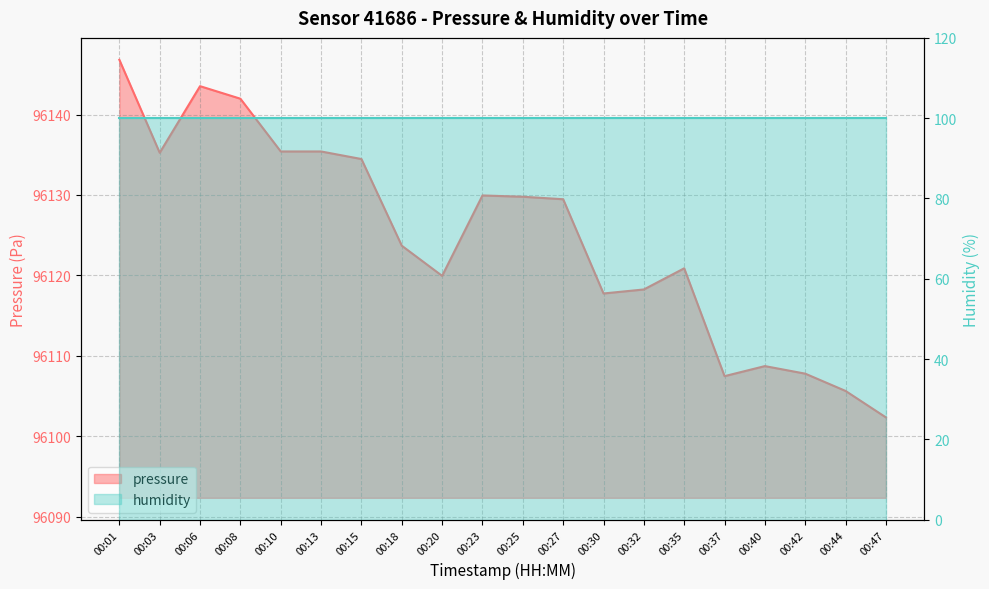

Is it true that the value at 00:25 is 135142.8?

False